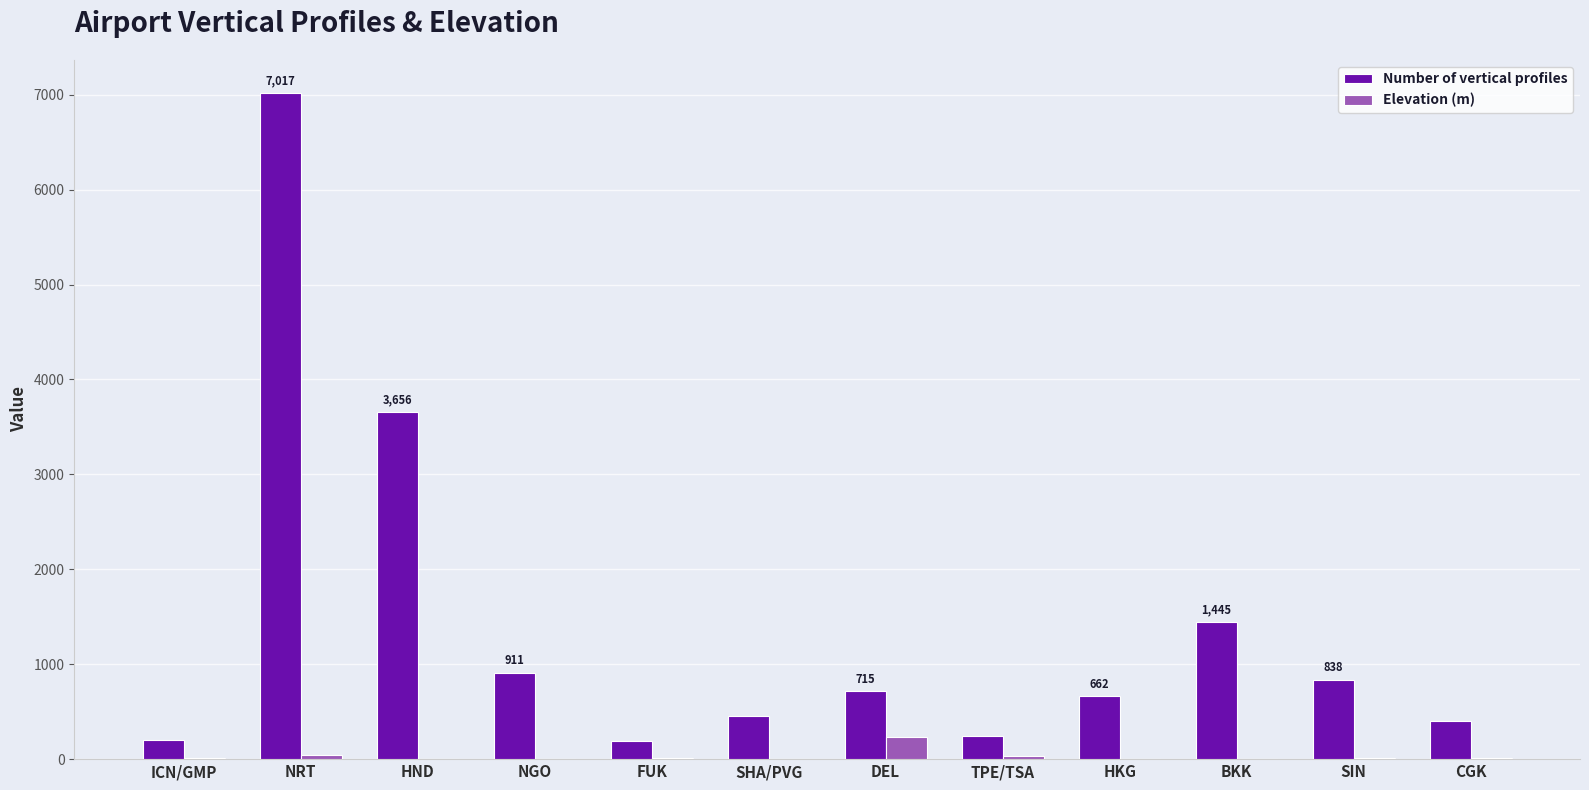

At which category is the sum across all series the highest?

NRT